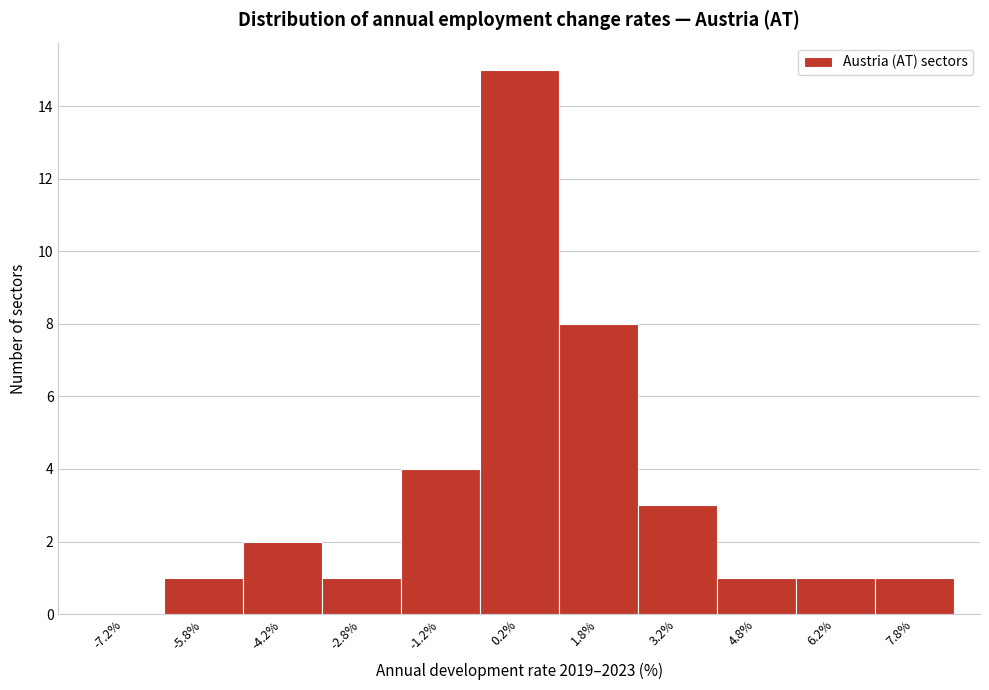

Reading left to right, list every bar in this chart as the range it spans on the x-axis followed by its height. Neither the bar edges nor the heights are printed on the chart, so give them approximately, as read against the axes.

-8.0 to -6.5: 0
-6.5 to -5.0: 1
-5.0 to -3.5: 2
-3.5 to -2.0: 1
-2.0 to -0.5: 4
-0.5 to 1.0: 15
1.0 to 2.5: 8
2.5 to 4.0: 3
4.0 to 5.5: 1
5.5 to 7.0: 1
7.0 to 8.5: 1